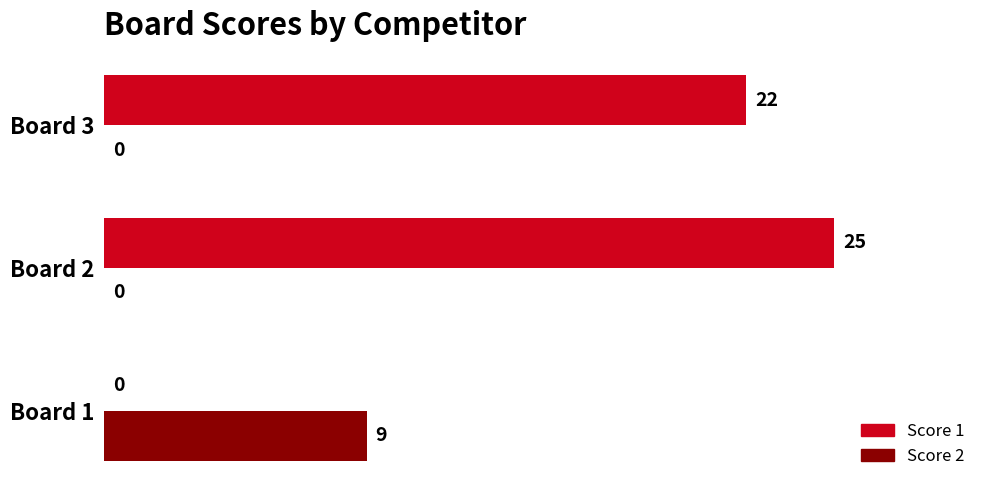

What is the greatest value displayed?

25